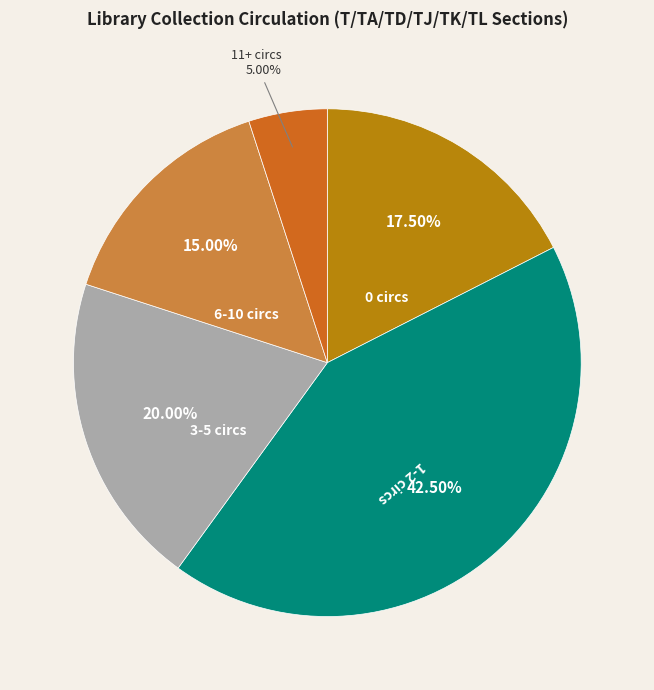

Does any single category account for the majority?

No